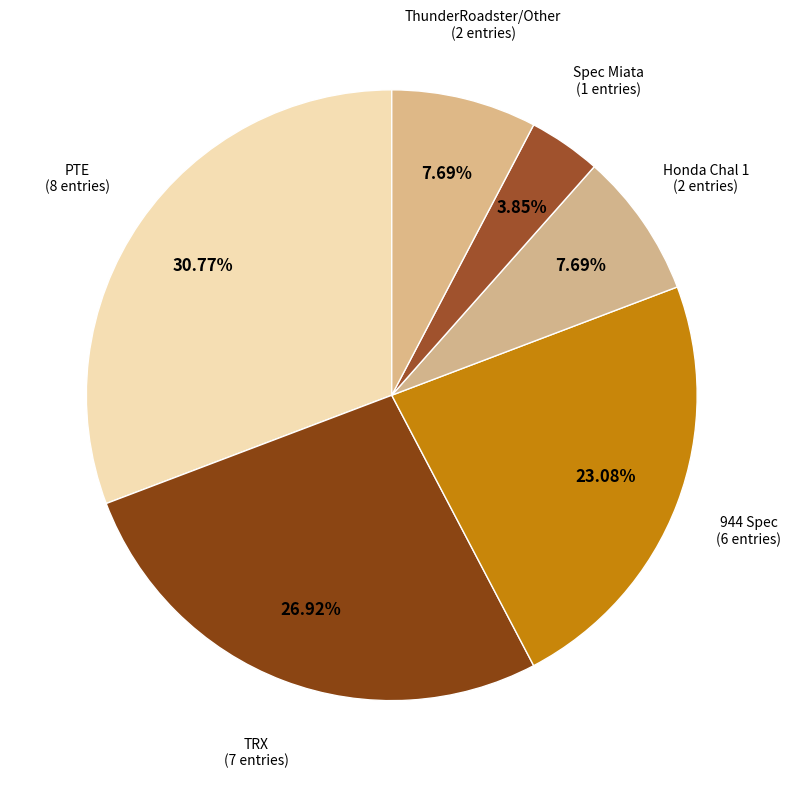

How many segments does this pie chart have?

6